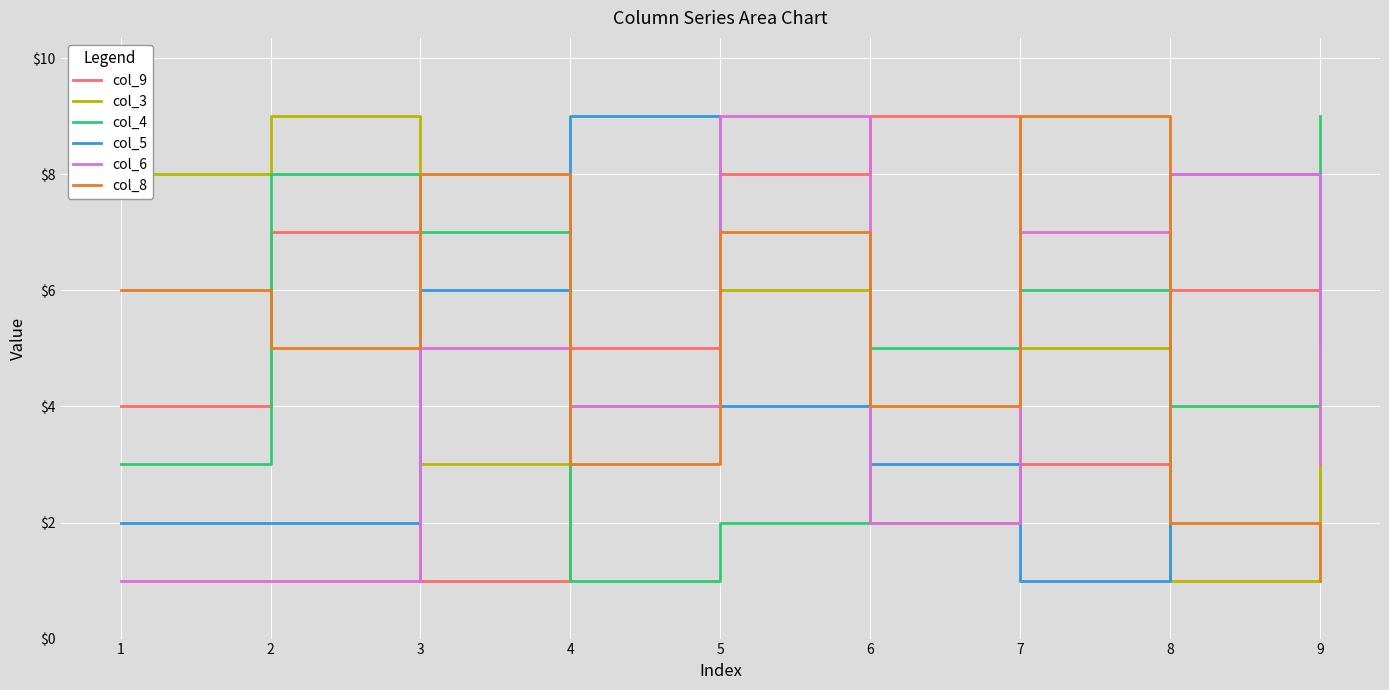

True or false: col_9 has more than 2 interior local peaks.

True